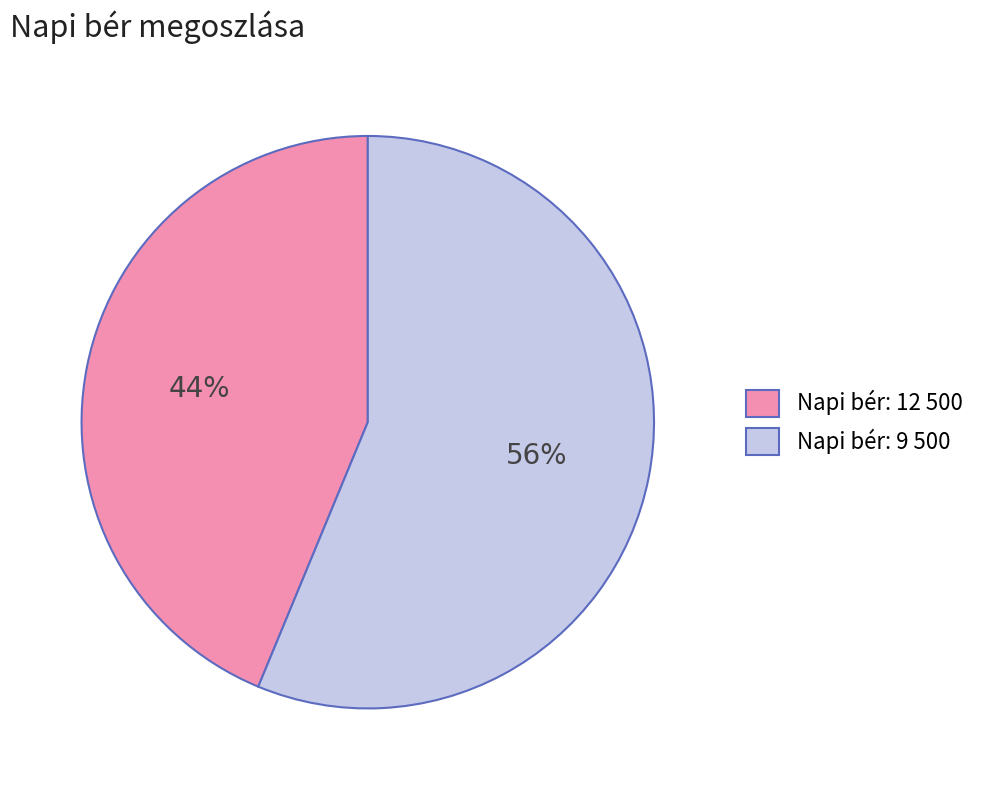

How many segments does this pie chart have?

2